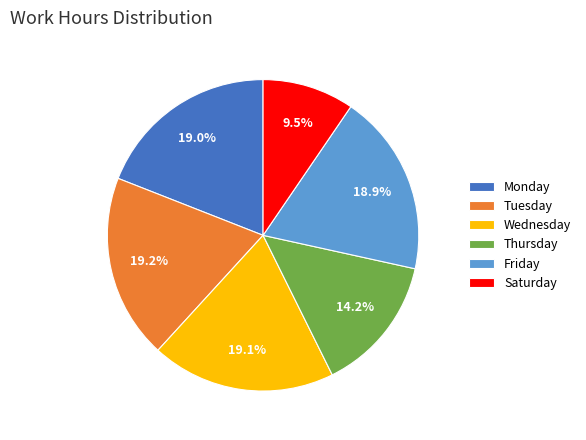

What is the smallest slice in the pie chart?

Saturday